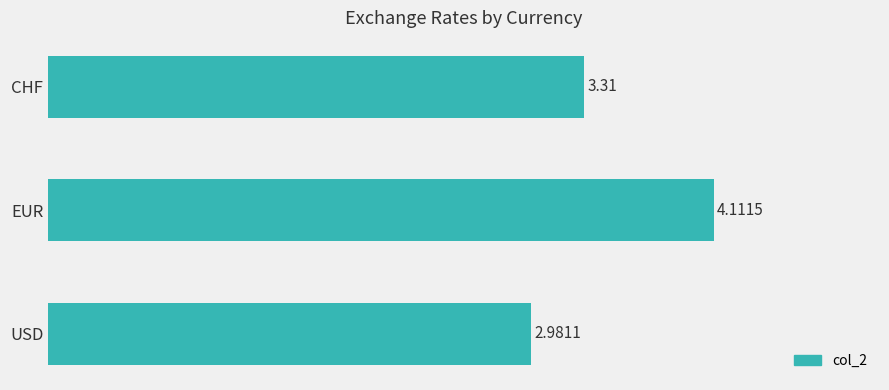

At which category does the chart reach its minimum across all series?

USD